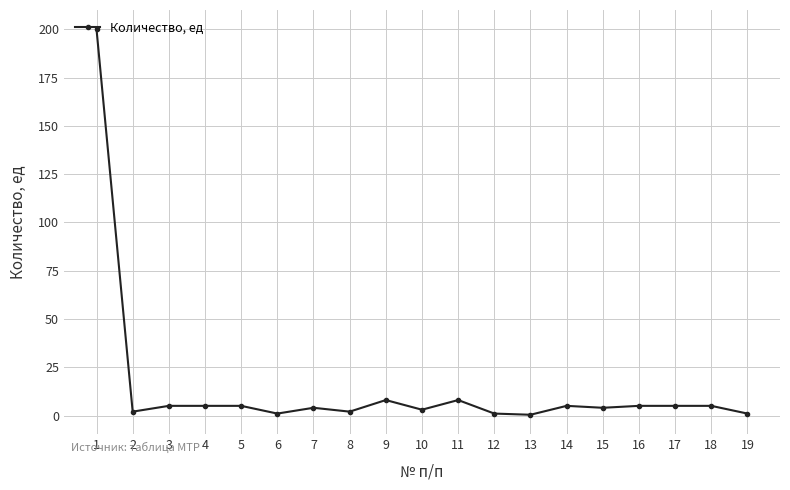

What is the change in value from 7 to 10?

-1.0